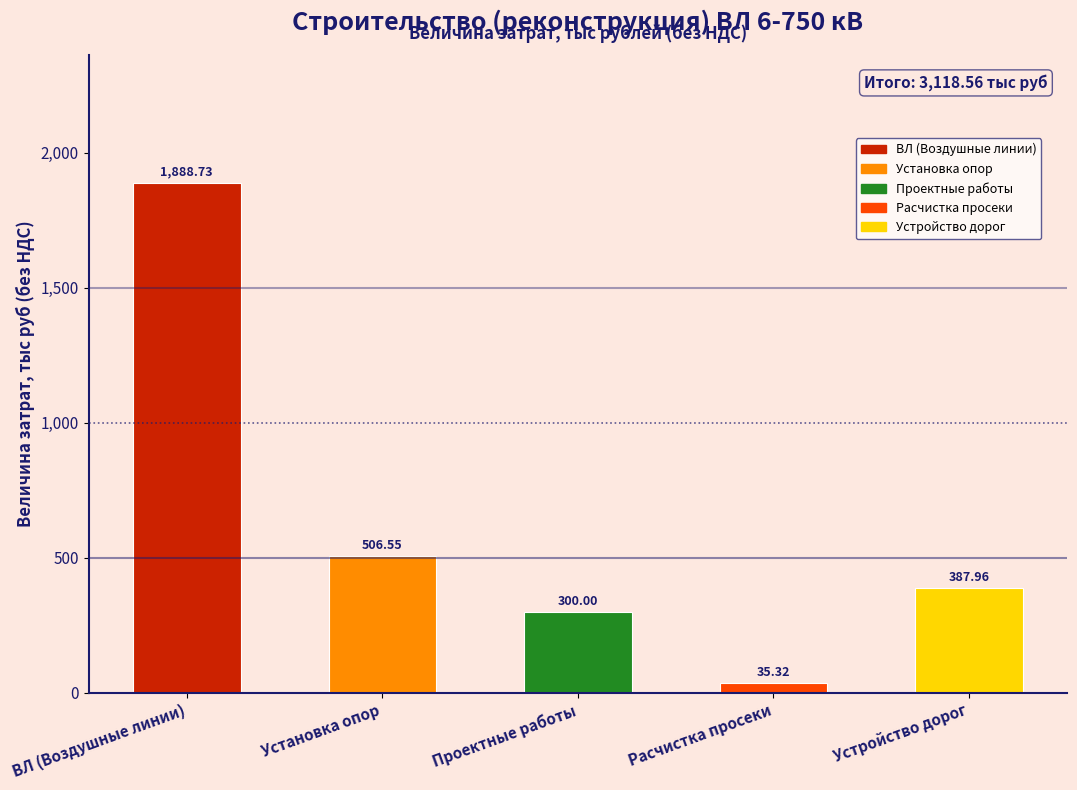

What is the ratio of the value at ВЛ (Воздушные линии) to the value at Устройство дорог?

4.9